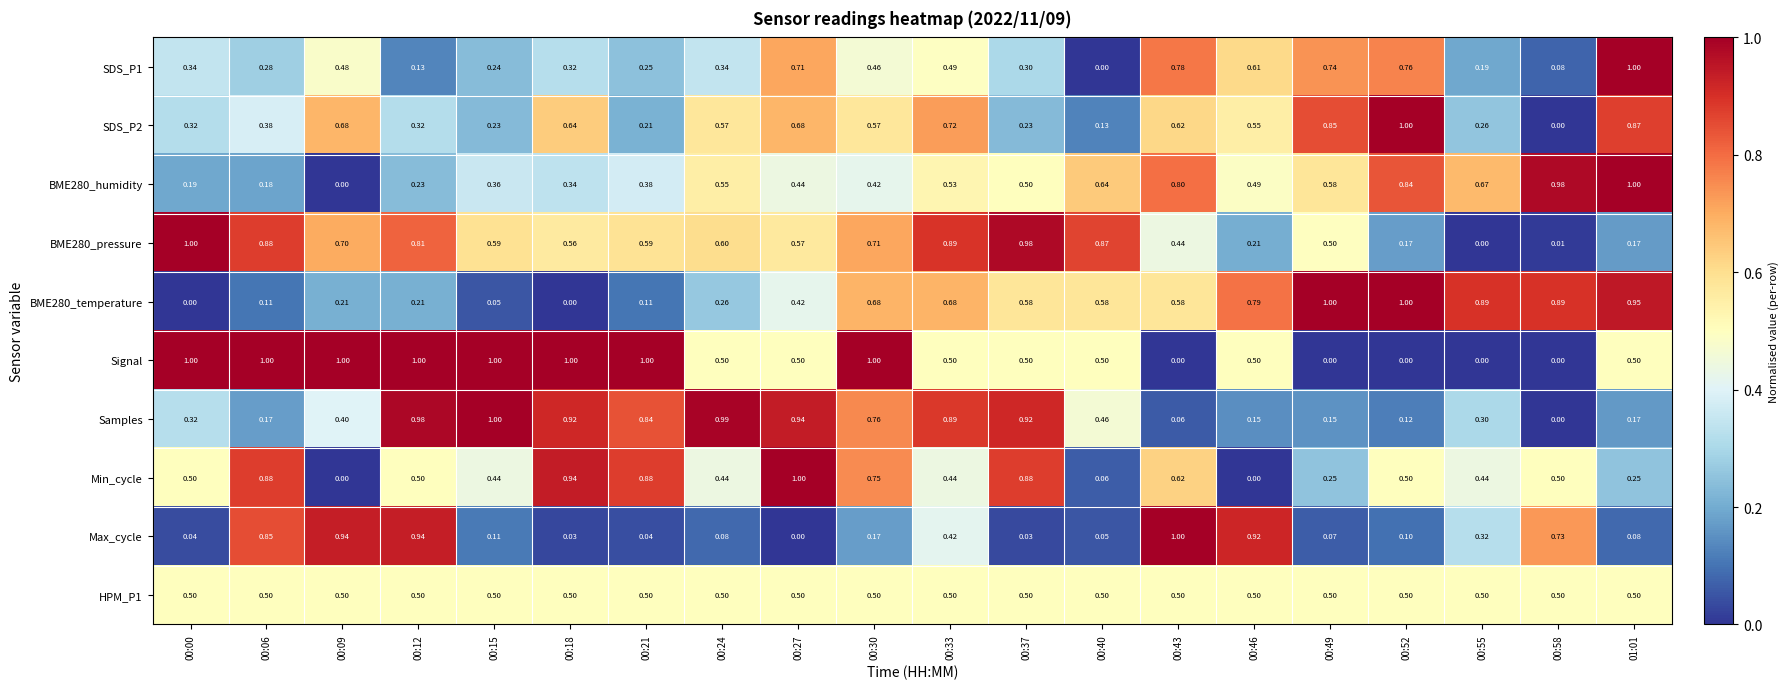

Which series has the largest total across all categories?

Signal